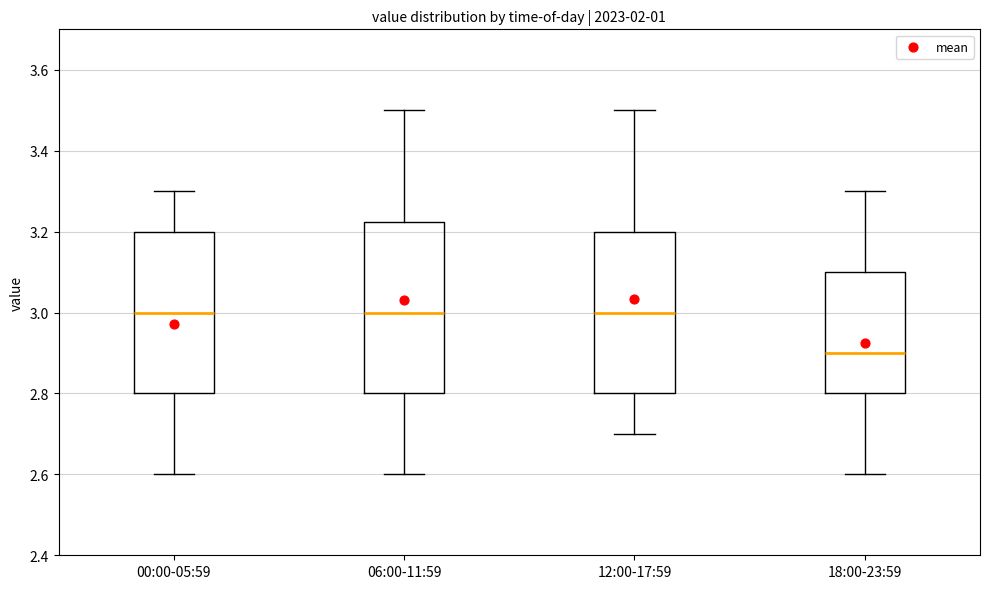

Where is the upper edge of the box for 18:00-23:59 on the y-axis? The values are not printed on the chart, so give them approximately, as read against the axis.

3.10